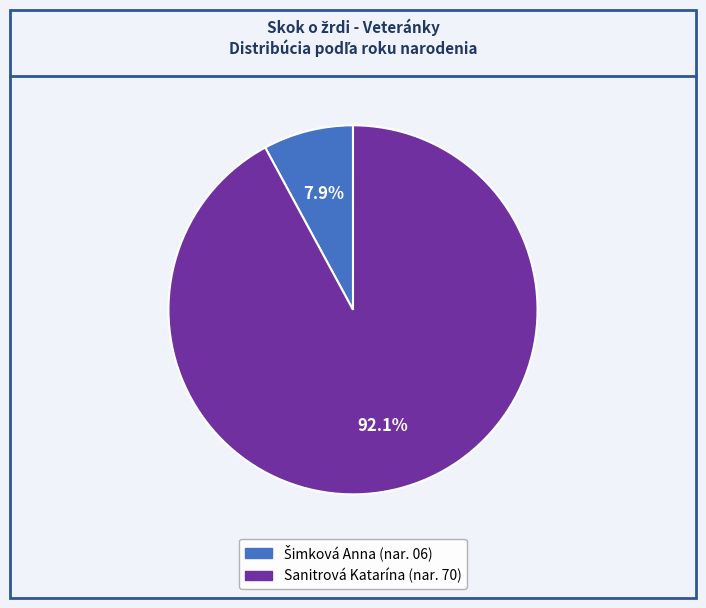

The Sanitrová Katarína slice represents 92% of the pie. True or false?

True